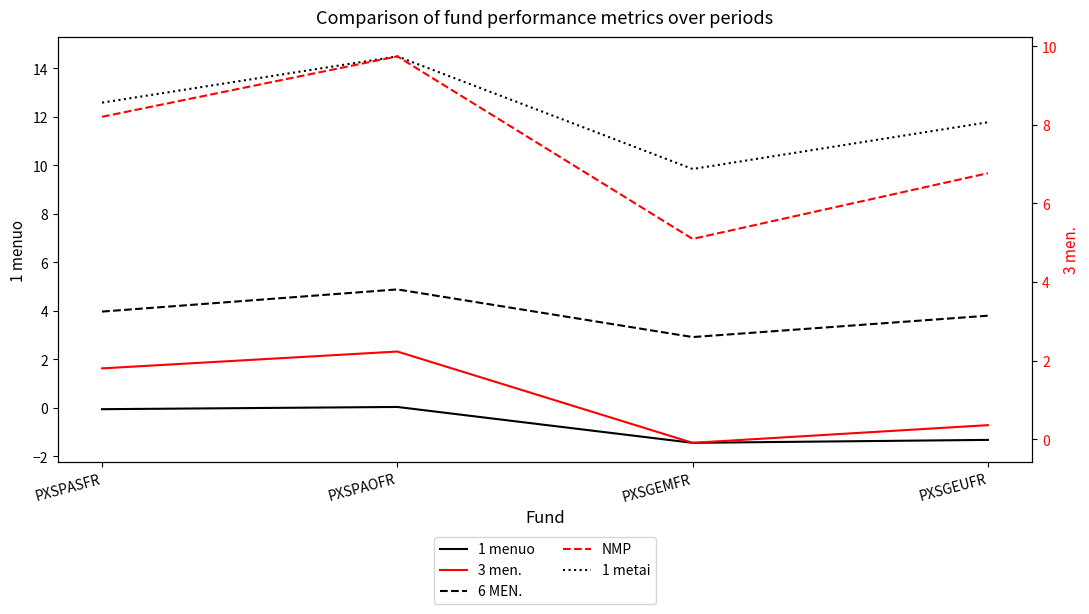

True or false: 1 metai and 6 MEN. intersect in this chart.

False